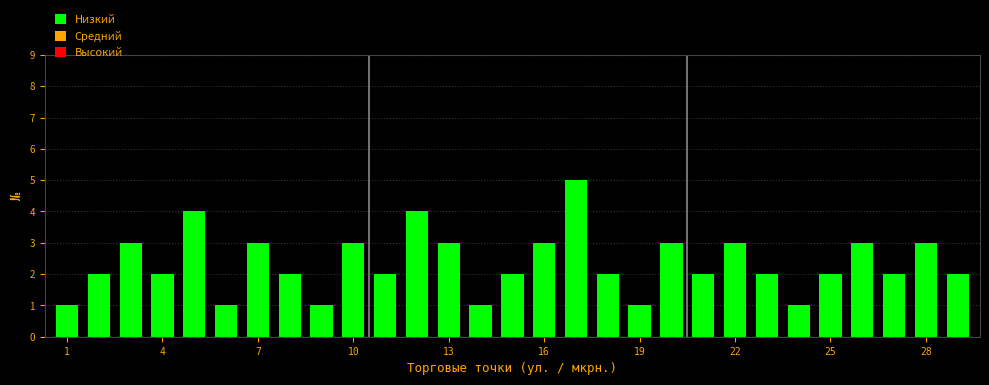

How many series are shown in this chart?

1